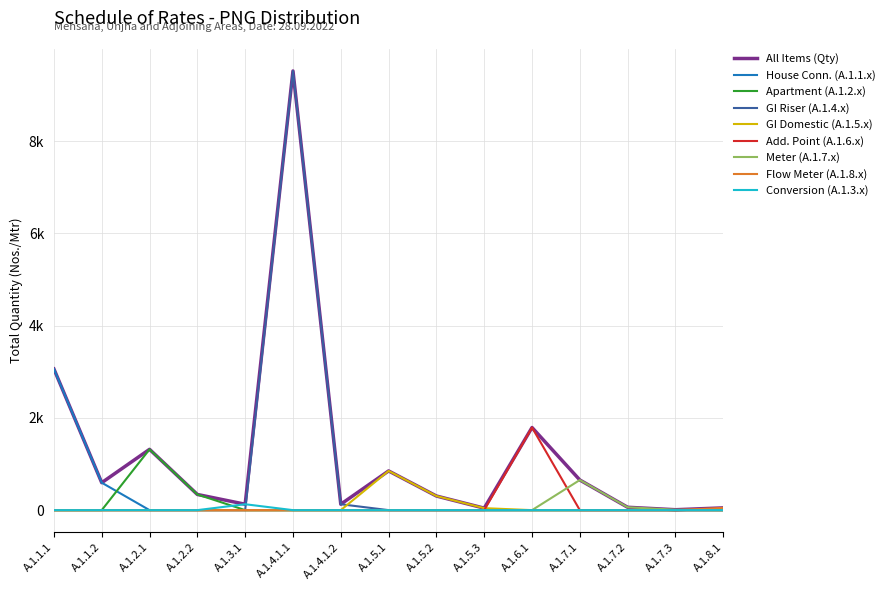

Is this an area chart (filled region under the line)?

No